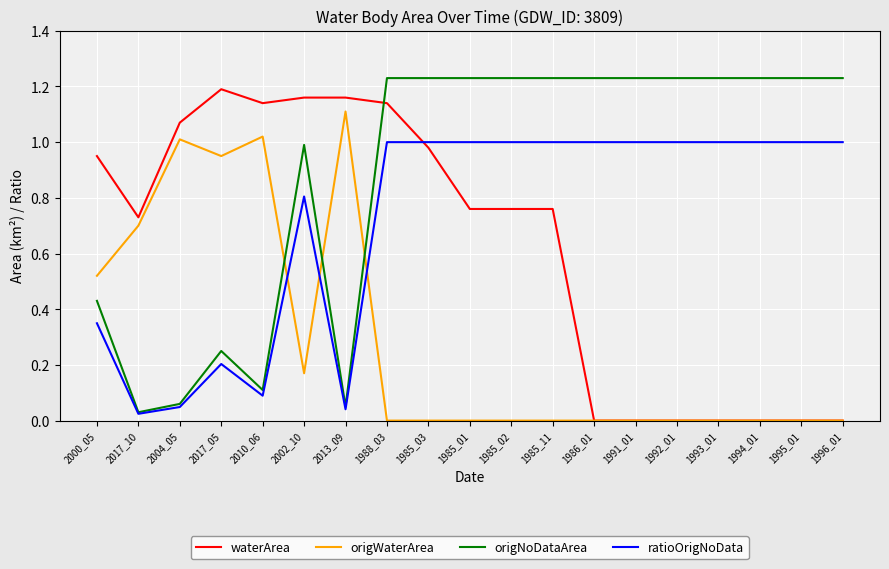

Which series changed the most between 2000_05 and 1991_01?

waterArea